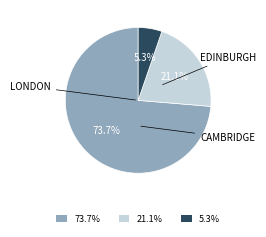

Is there a majority slice in this chart?

Yes